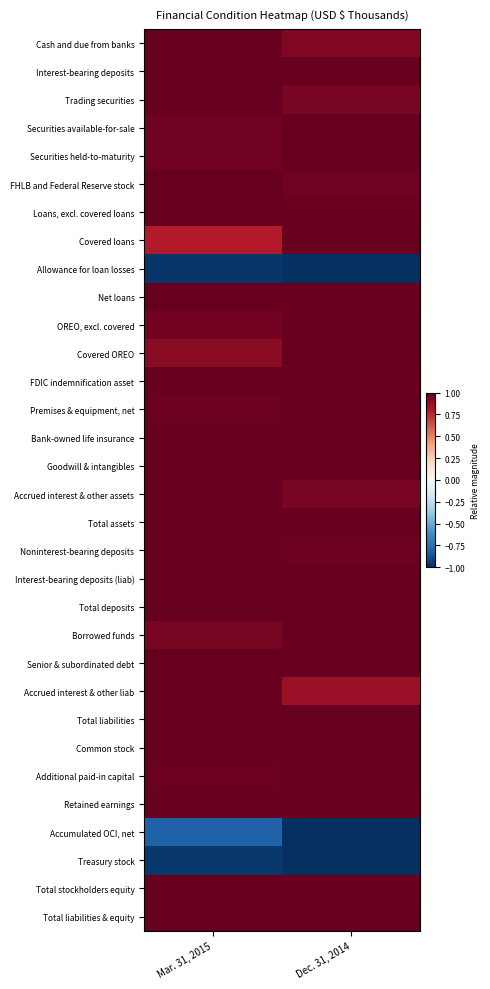

Reading left to right, what are all the values shown in this chart?

Cash and due from banks: Mar. 31, 2015=1.0	Dec. 31, 2014=0.9
Interest-bearing deposits: Mar. 31, 2015=1.0	Dec. 31, 2014=1.0
Trading securities: Mar. 31, 2015=1.0	Dec. 31, 2014=1.0
Securities available-for-sale: Mar. 31, 2015=1.0	Dec. 31, 2014=1.0
Securities held-to-maturity: Mar. 31, 2015=1.0	Dec. 31, 2014=1.0
FHLB and Federal Reserve stock: Mar. 31, 2015=1.0	Dec. 31, 2014=1.0
Loans, excl. covered loans: Mar. 31, 2015=1.0	Dec. 31, 2014=1.0
Covered loans: Mar. 31, 2015=0.8	Dec. 31, 2014=1.0
Allowance for loan losses: Mar. 31, 2015=-1.0	Dec. 31, 2014=-1.0
Net loans: Mar. 31, 2015=1.0	Dec. 31, 2014=1.0
OREO, excl. covered: Mar. 31, 2015=1.0	Dec. 31, 2014=1.0
Covered OREO: Mar. 31, 2015=0.9	Dec. 31, 2014=1.0
FDIC indemnification asset: Mar. 31, 2015=1.0	Dec. 31, 2014=1.0
Premises & equipment, net: Mar. 31, 2015=1.0	Dec. 31, 2014=1.0
Bank-owned life insurance: Mar. 31, 2015=1.0	Dec. 31, 2014=1.0
Goodwill & intangibles: Mar. 31, 2015=1.0	Dec. 31, 2014=1.0
Accrued interest & other assets: Mar. 31, 2015=1.0	Dec. 31, 2014=1.0
Total assets: Mar. 31, 2015=1.0	Dec. 31, 2014=1.0
Noninterest-bearing deposits: Mar. 31, 2015=1.0	Dec. 31, 2014=1.0
Interest-bearing deposits (liab): Mar. 31, 2015=1.0	Dec. 31, 2014=1.0
Total deposits: Mar. 31, 2015=1.0	Dec. 31, 2014=1.0
Borrowed funds: Mar. 31, 2015=1.0	Dec. 31, 2014=1.0
Senior & subordinated debt: Mar. 31, 2015=1.0	Dec. 31, 2014=1.0
Accrued interest & other liab: Mar. 31, 2015=1.0	Dec. 31, 2014=0.9
Total liabilities: Mar. 31, 2015=1.0	Dec. 31, 2014=1.0
Common stock: Mar. 31, 2015=1.0	Dec. 31, 2014=1.0
Additional paid-in capital: Mar. 31, 2015=1.0	Dec. 31, 2014=1.0
Retained earnings: Mar. 31, 2015=1.0	Dec. 31, 2014=1.0
Accumulated OCI, net: Mar. 31, 2015=-0.8	Dec. 31, 2014=-1.0
Treasury stock: Mar. 31, 2015=-1.0	Dec. 31, 2014=-1.0
Total stockholders equity: Mar. 31, 2015=1.0	Dec. 31, 2014=1.0
Total liabilities & equity: Mar. 31, 2015=1.0	Dec. 31, 2014=1.0